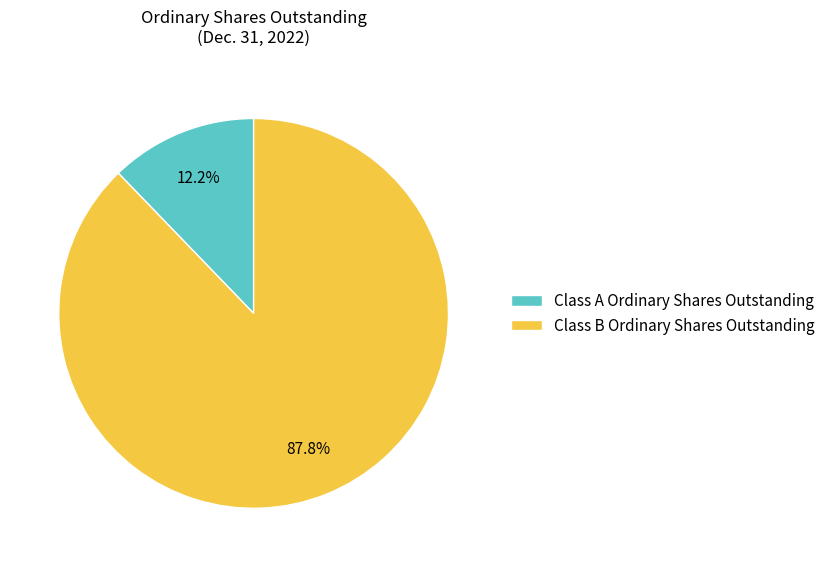

Rank the categories by value from highest to lowest.

Class B Ordinary Shares Outstanding, Class A Ordinary Shares Outstanding